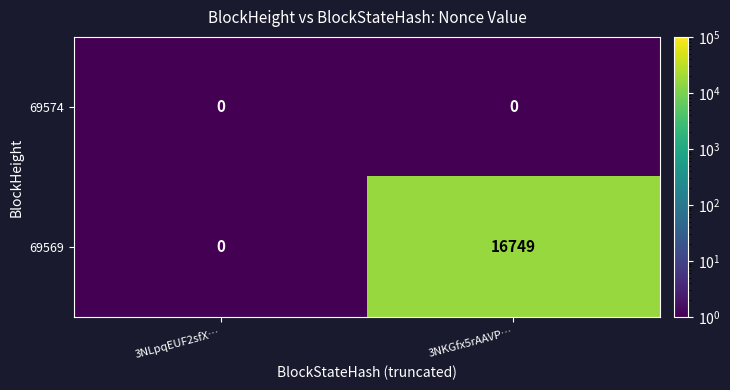

Reading right to left, transcribe all the data shown in this chart.

69574: 0	0
69569: 16749	0